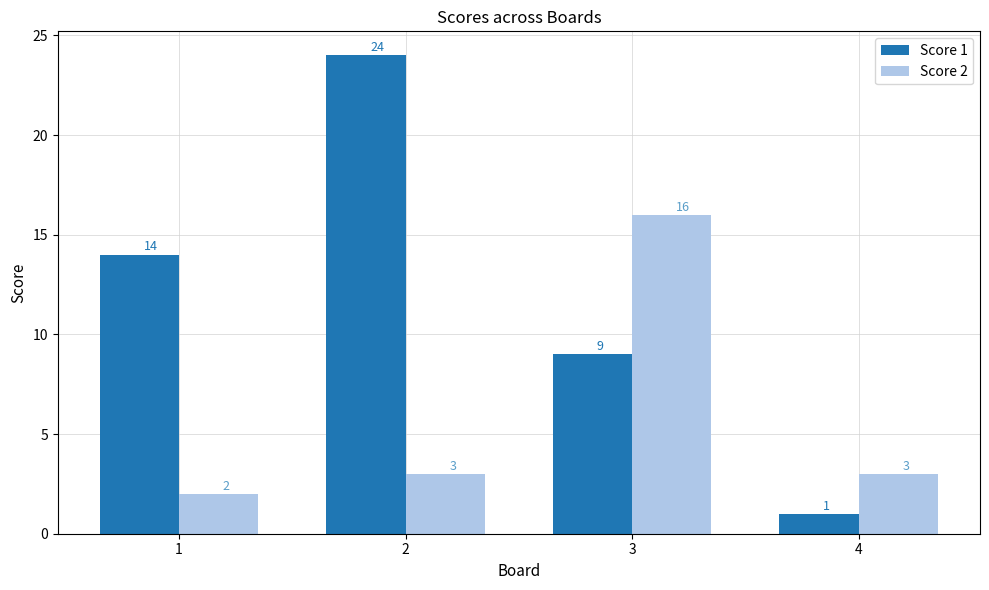

Reading left to right, what are all the values shown in this chart?

Score 1: 1=14	2=24	3=9	4=1
Score 2: 1=2	2=3	3=16	4=3